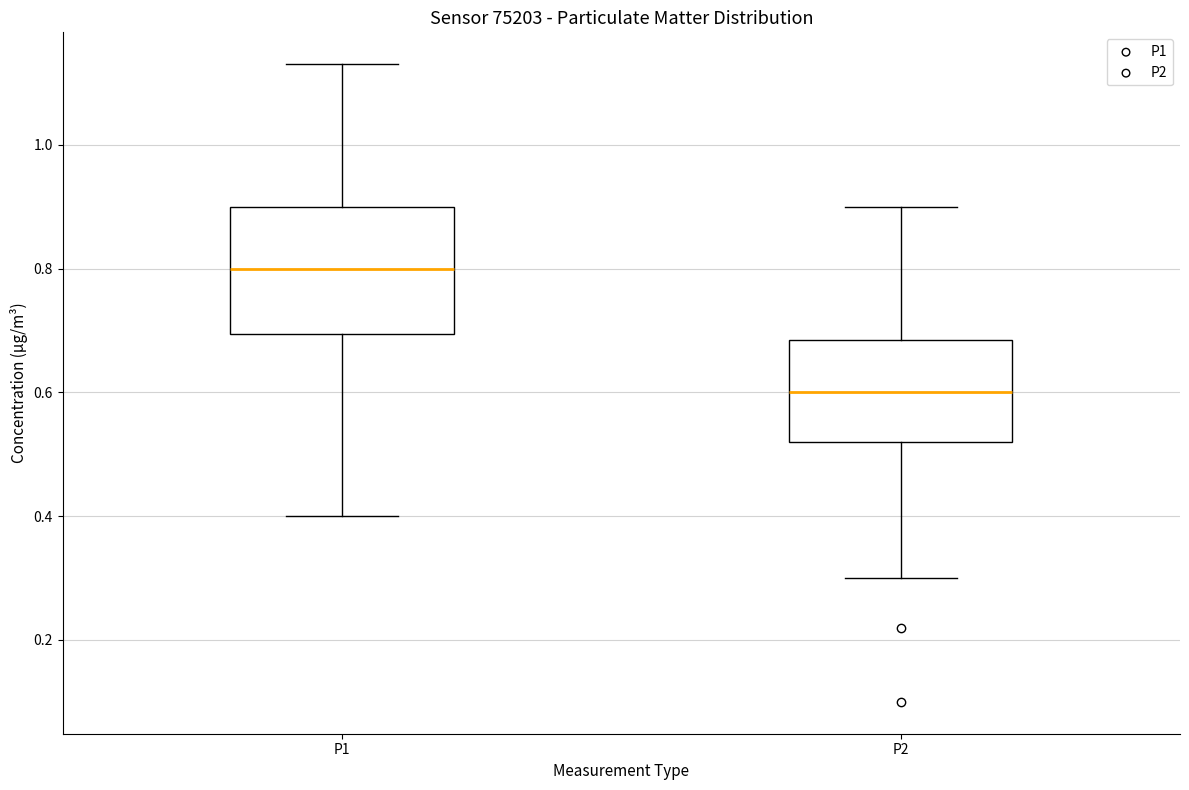

Where does the lower whisker of the box for P2 end on the y-axis? The values are not printed on the chart, so give them approximately, as read against the axis.

0.30